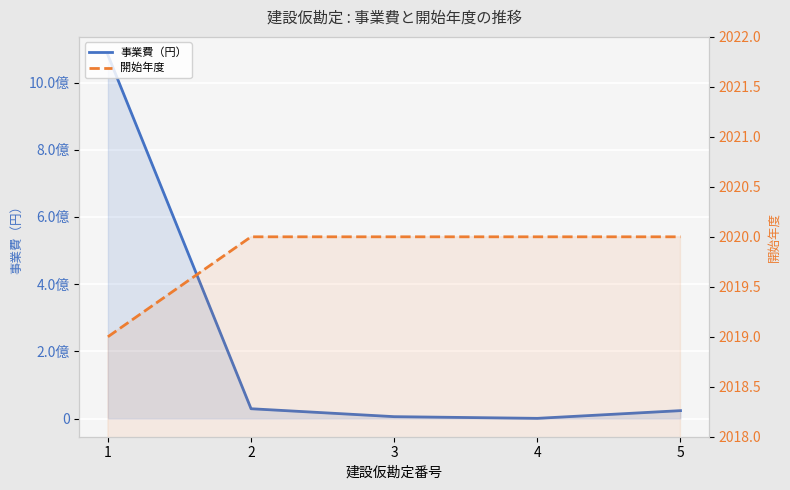

What is the difference between the 事業費（円） values at 5 and 1?

1058233735